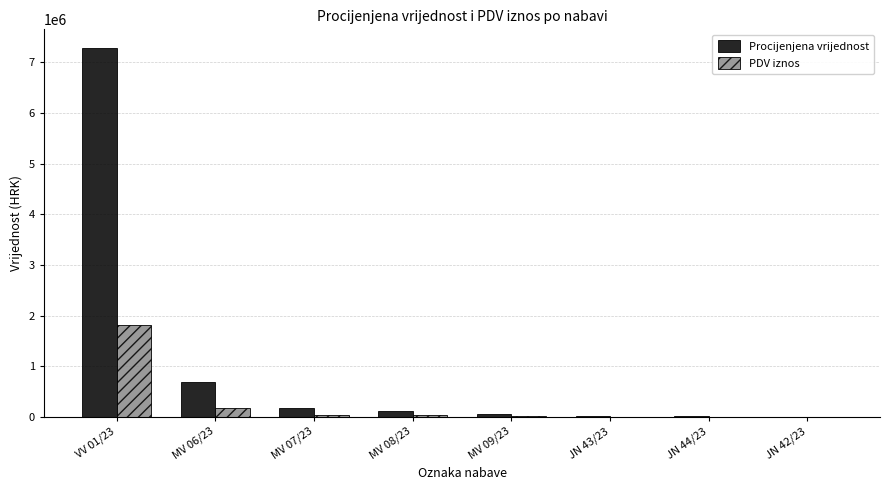

Which series has the widest spread of values?

Procijenjena vrijednost